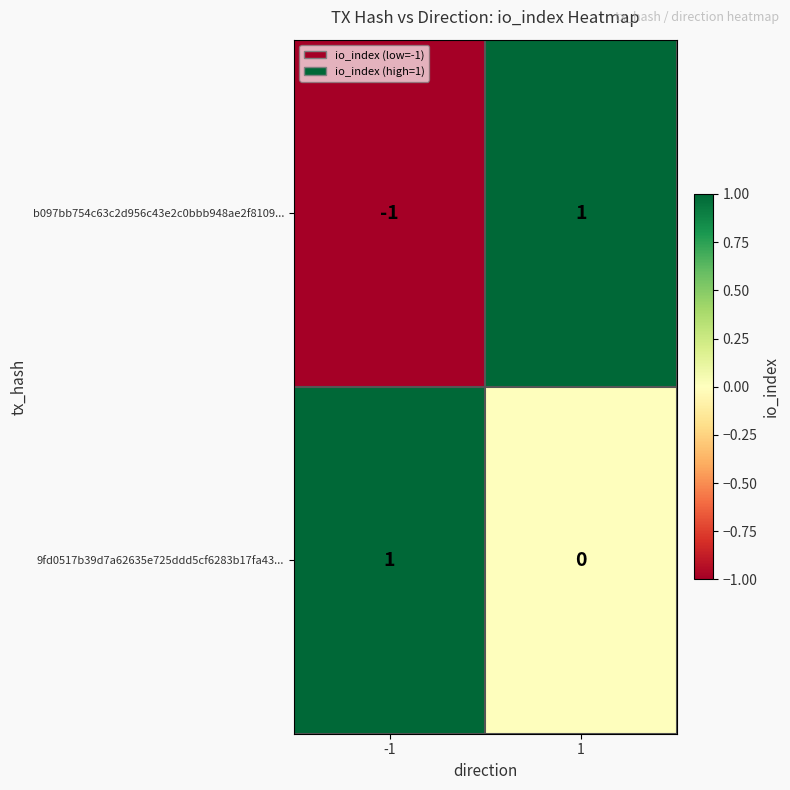

What is the difference between the highest and lowest values at 1?

1